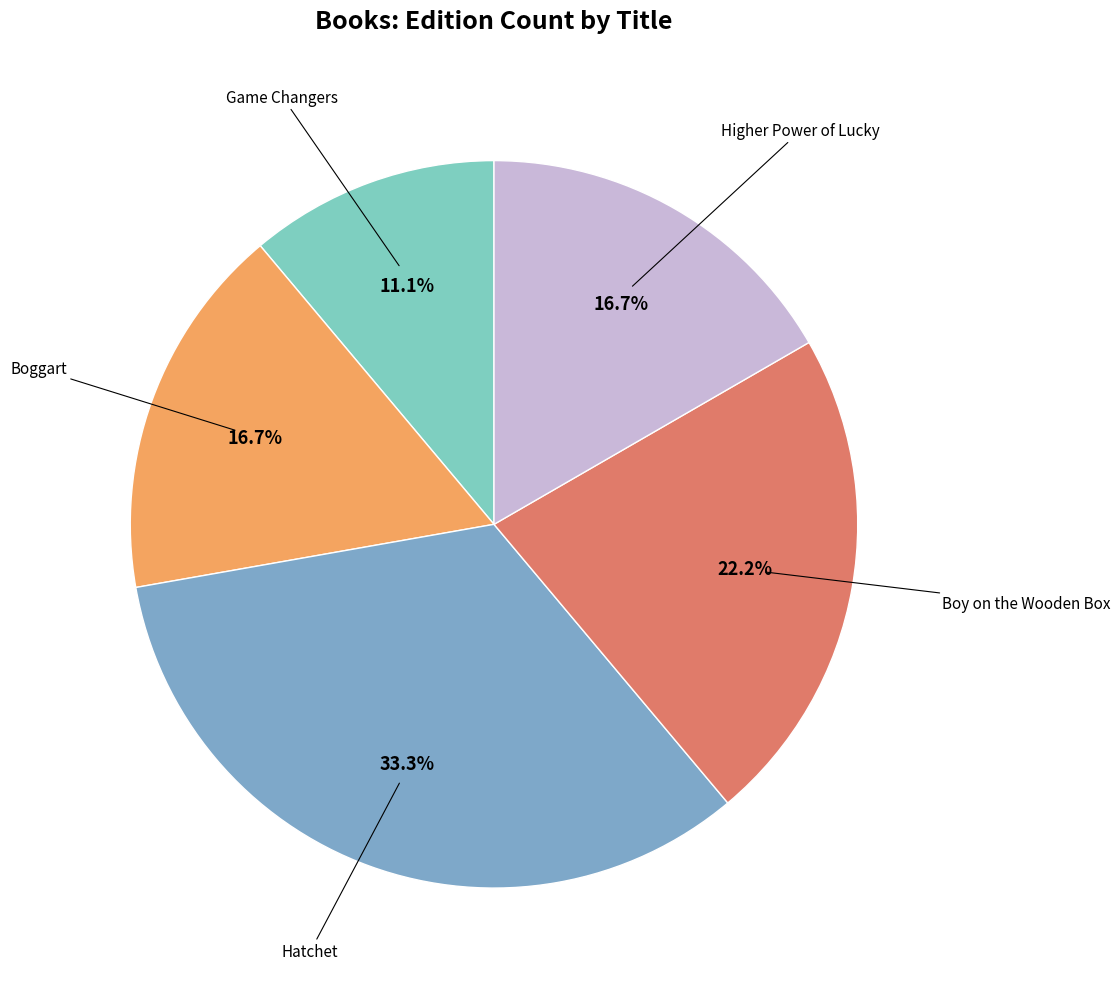

Is there a majority slice in this chart?

No